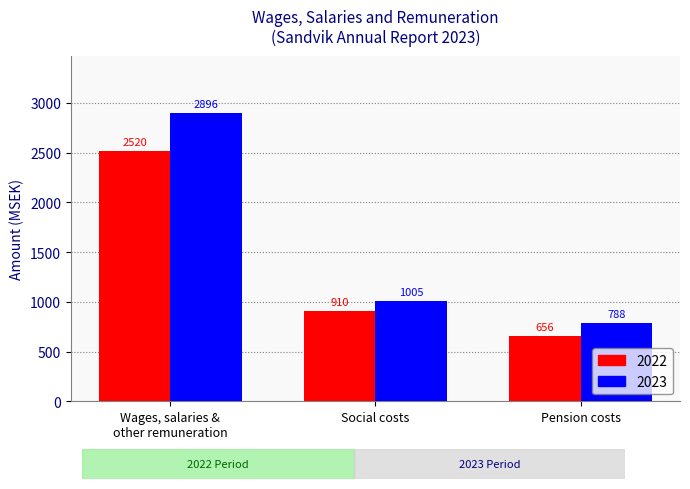

Rank the series by their average value, from lowest to highest.

2022, 2023